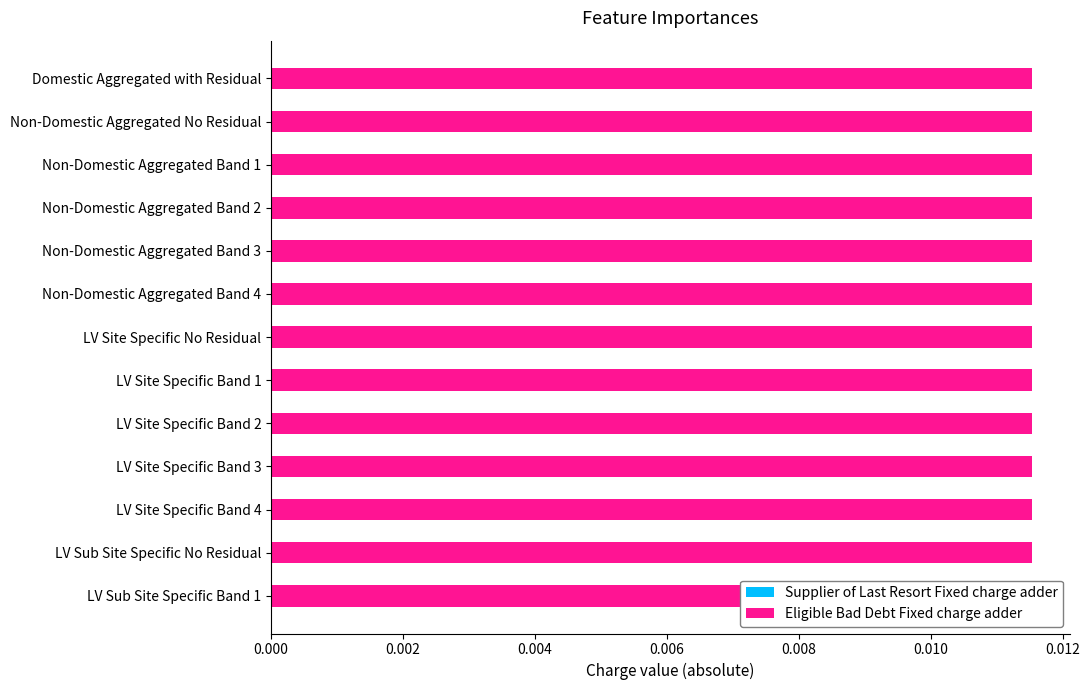

Reading left to right, extract all data points from this chart.

Supplier of Last Resort Fixed charge adder: Domestic Aggregated with Residual=0.0	Non-Domestic Aggregated No Residual=0.0	Non-Domestic Aggregated Band 1=0.0	Non-Domestic Aggregated Band 2=0.0	Non-Domestic Aggregated Band 3=0.0	Non-Domestic Aggregated Band 4=0.0	LV Site Specific No Residual=0.0	LV Site Specific Band 1=0.0	LV Site Specific Band 2=0.0	LV Site Specific Band 3=0.0	LV Site Specific Band 4=0.0	LV Sub Site Specific No Residual=0.0	LV Sub Site Specific Band 1=0.0
Eligible Bad Debt Fixed charge adder: Domestic Aggregated with Residual=0.0	Non-Domestic Aggregated No Residual=0.0	Non-Domestic Aggregated Band 1=0.0	Non-Domestic Aggregated Band 2=0.0	Non-Domestic Aggregated Band 3=0.0	Non-Domestic Aggregated Band 4=0.0	LV Site Specific No Residual=0.0	LV Site Specific Band 1=0.0	LV Site Specific Band 2=0.0	LV Site Specific Band 3=0.0	LV Site Specific Band 4=0.0	LV Sub Site Specific No Residual=0.0	LV Sub Site Specific Band 1=0.0